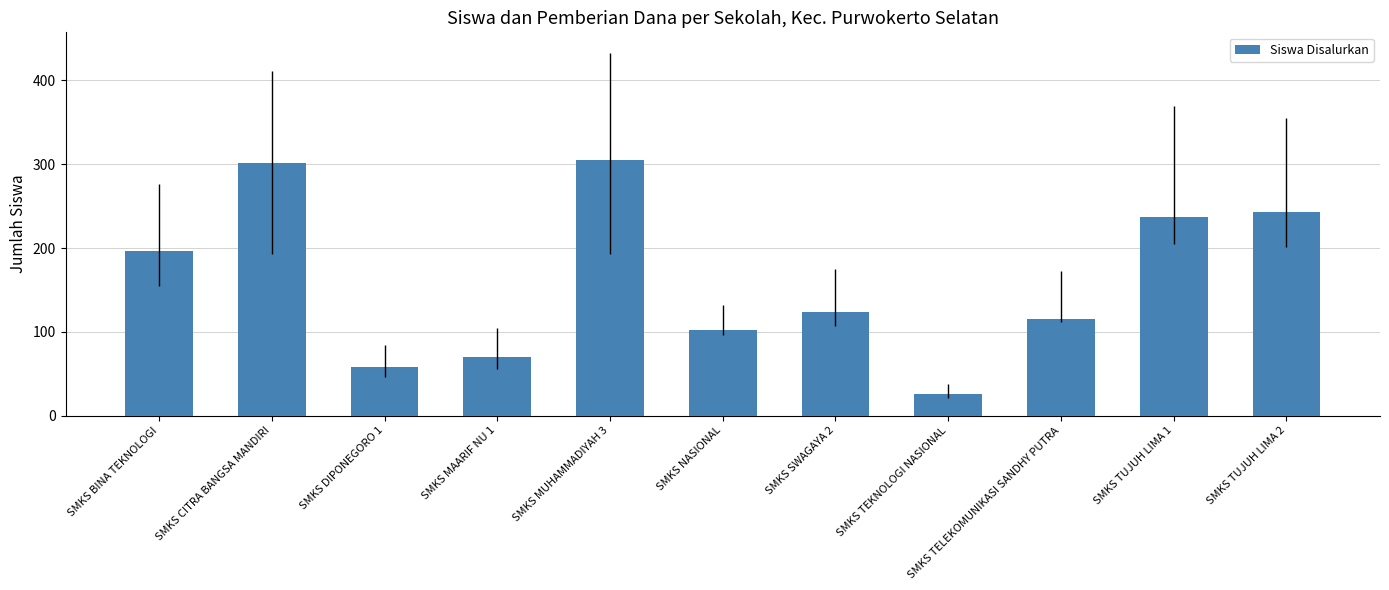

Which category has the lowest value across all series?

SMKS TEKNOLOGI NASIONAL